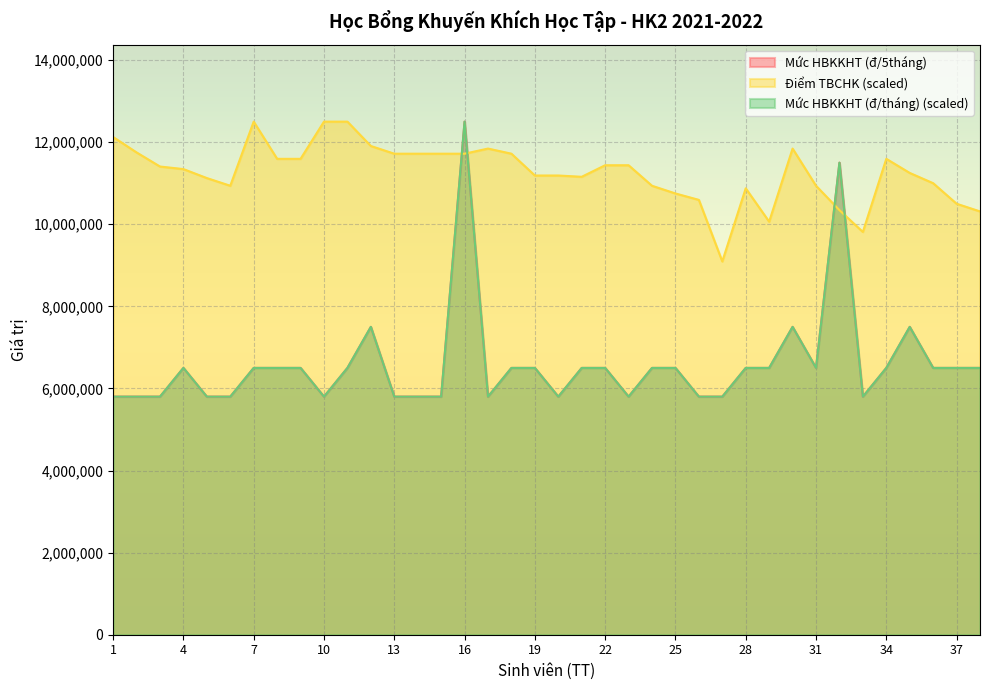

Rank the series by their maximum value, from highest to lowest.

Mức HBKKHT (đ/5tháng), Điểm TBCHK, Mức HBKKHT (đ/tháng)